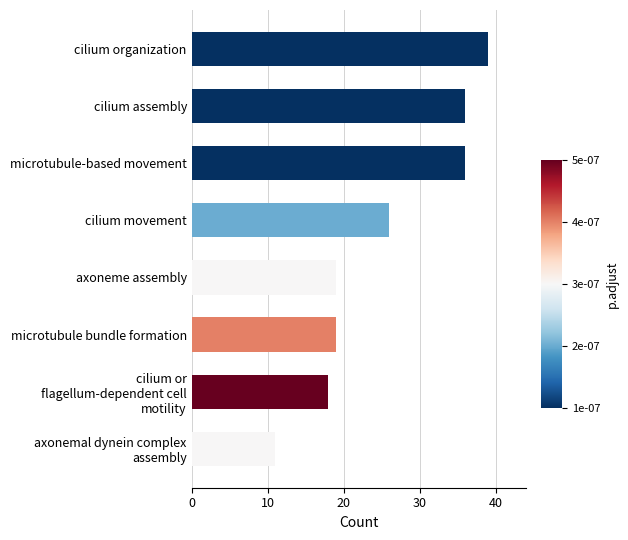

What is the difference between the second highest and minimum values?

25